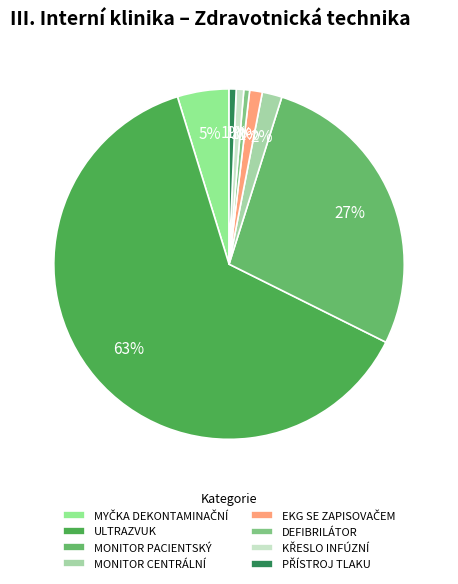

What is the majority slice?

ULTRAZVUK